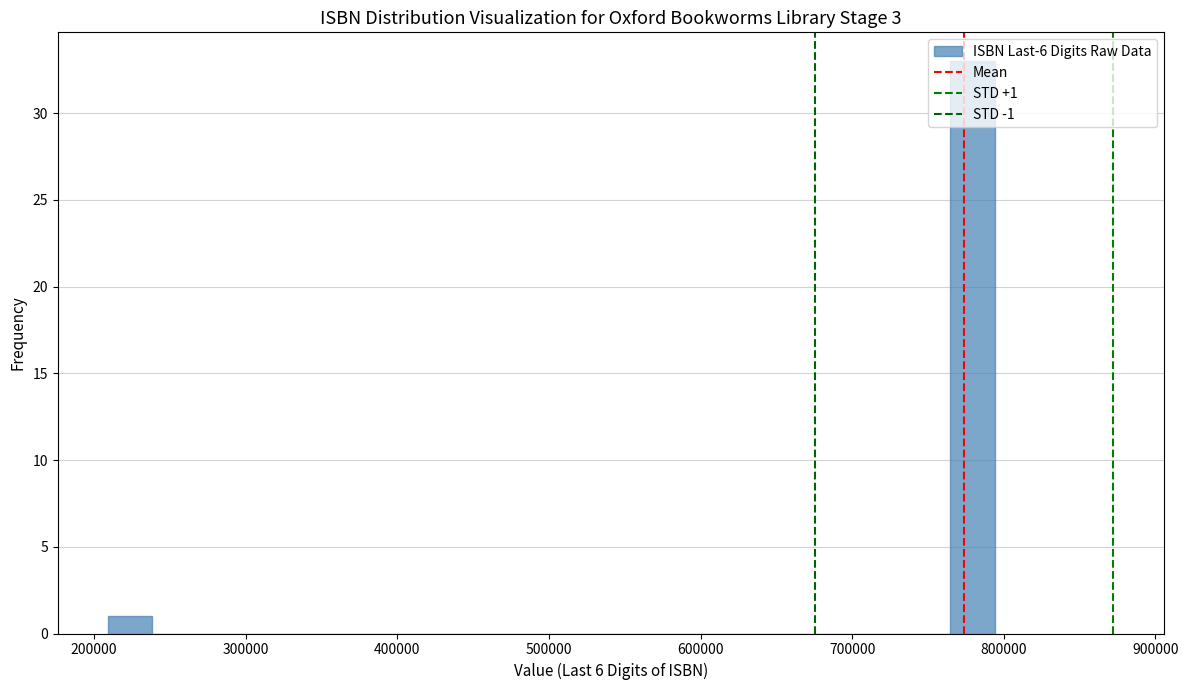

Read against the x-axis, roughly where is the centre of the tallest bar?

780000